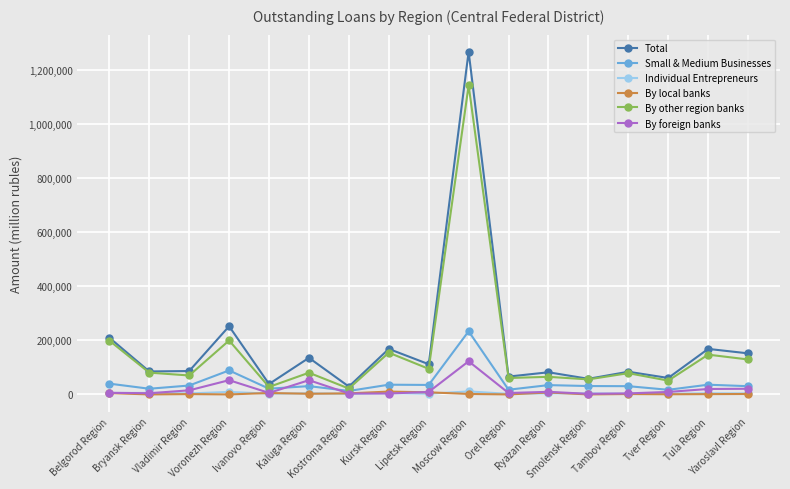

Is this an area chart (filled region under the line)?

No